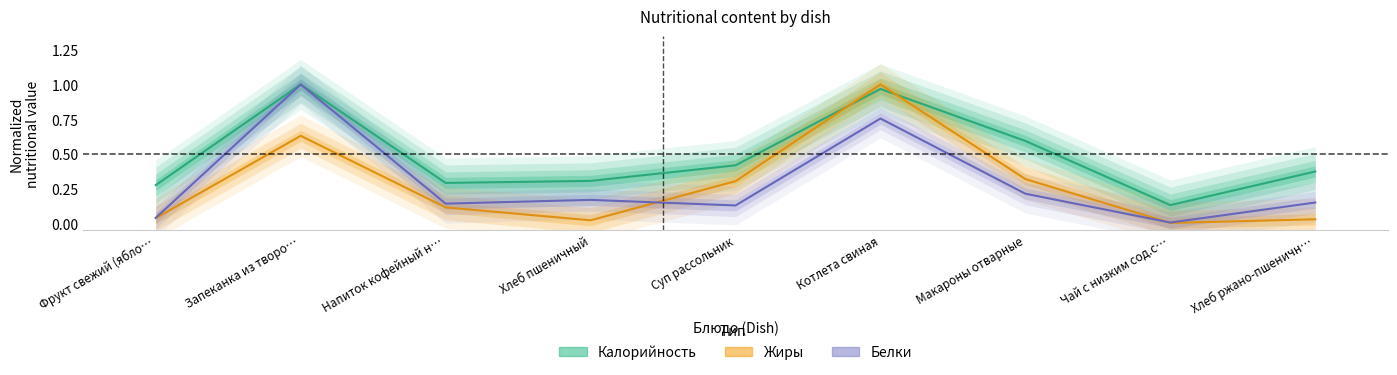

At which category is the sum across all series the highest?

Котлета свиная